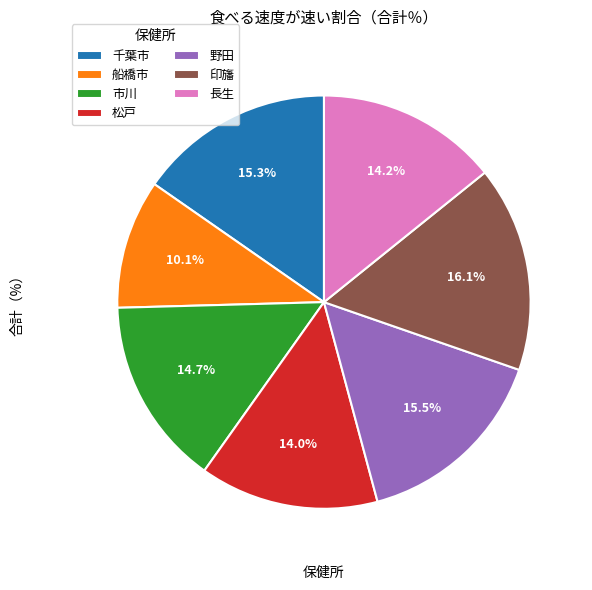

To the nearest percent, what is the combined percentage of 船橋市 and 野田?

26%